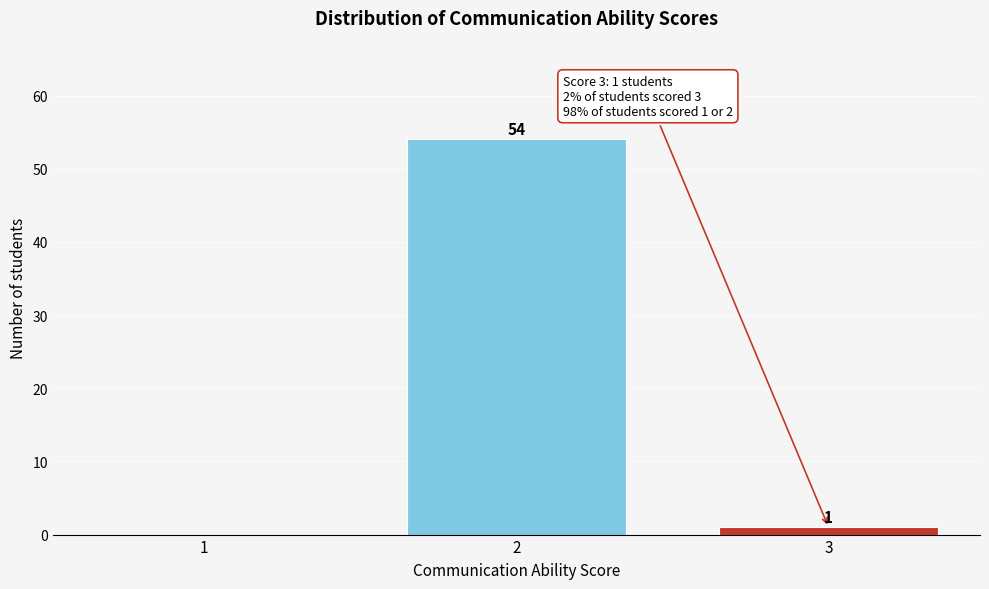

Reading right to left, extract all data points from this chart.

3=1	2=54	1=0